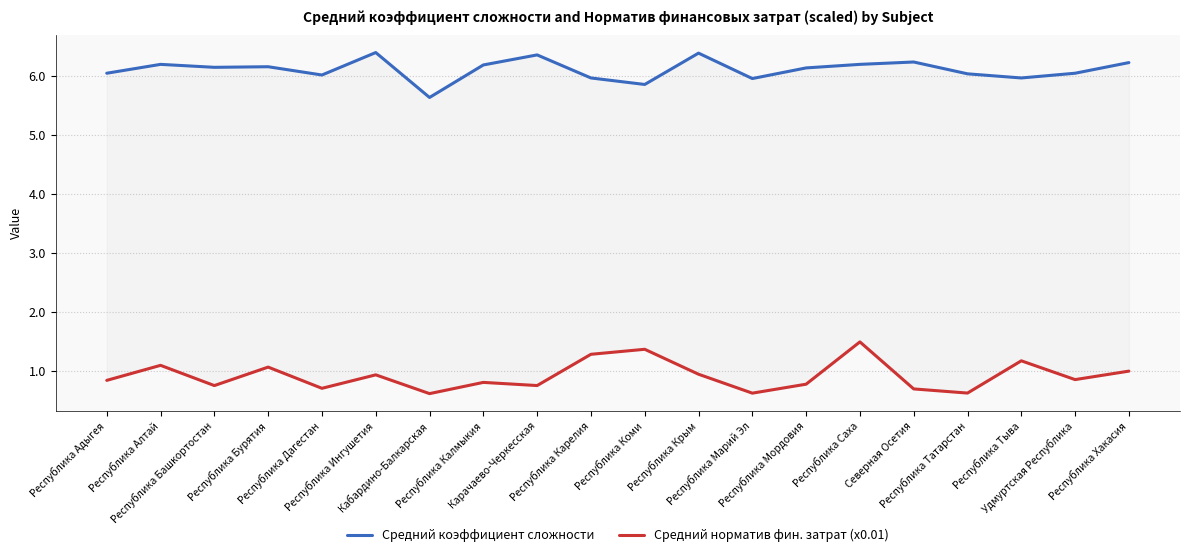

The Средний коэффициент сложности series shows 6.2 at Республика Хакасия. True or false?

True